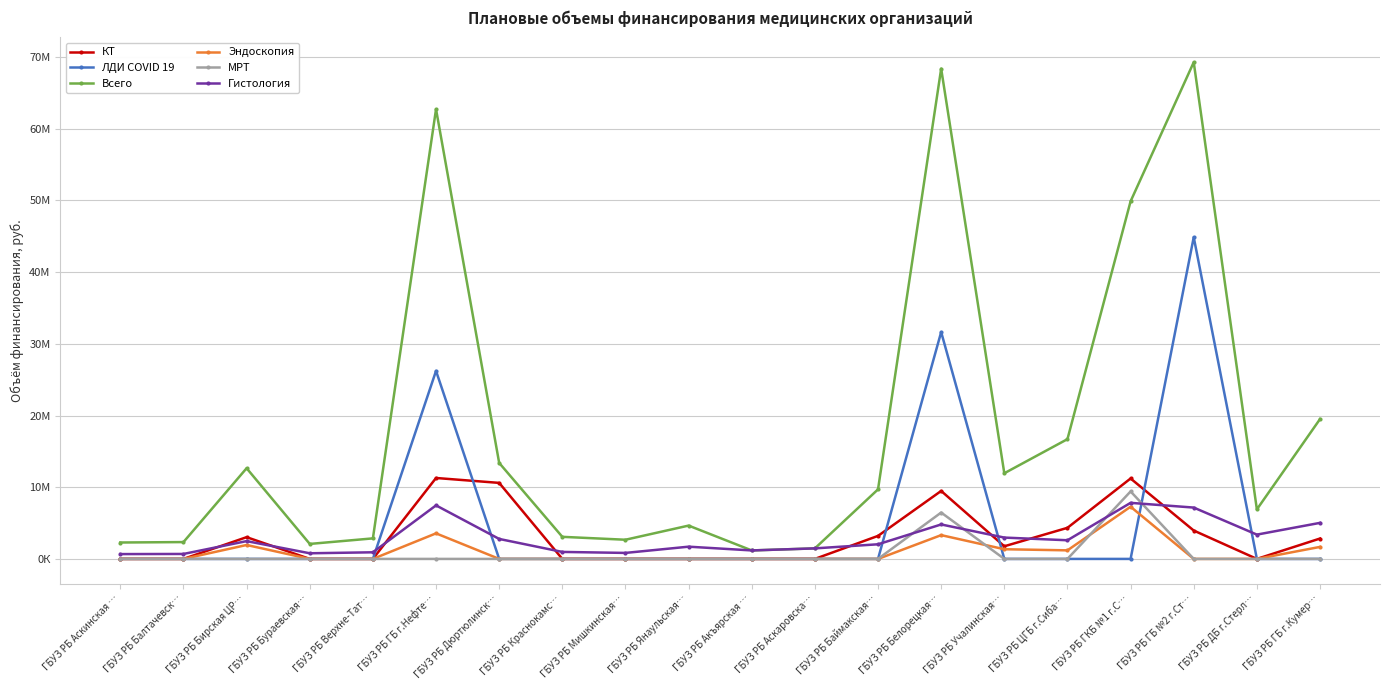

Is this an area chart (filled region under the line)?

No